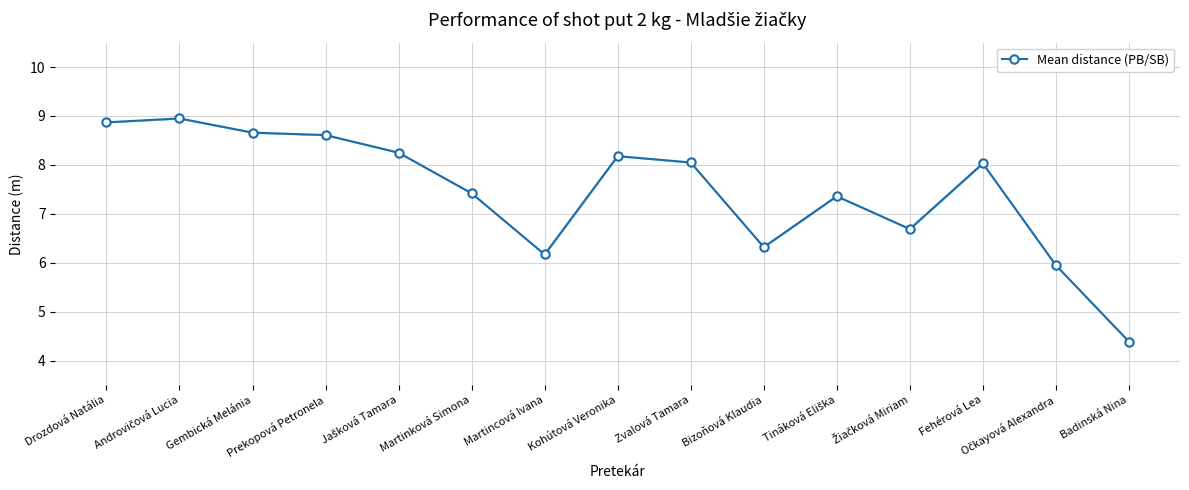

What is the ratio of the value at Prekopová Petronela to the value at Martincová Ivana?

1.4